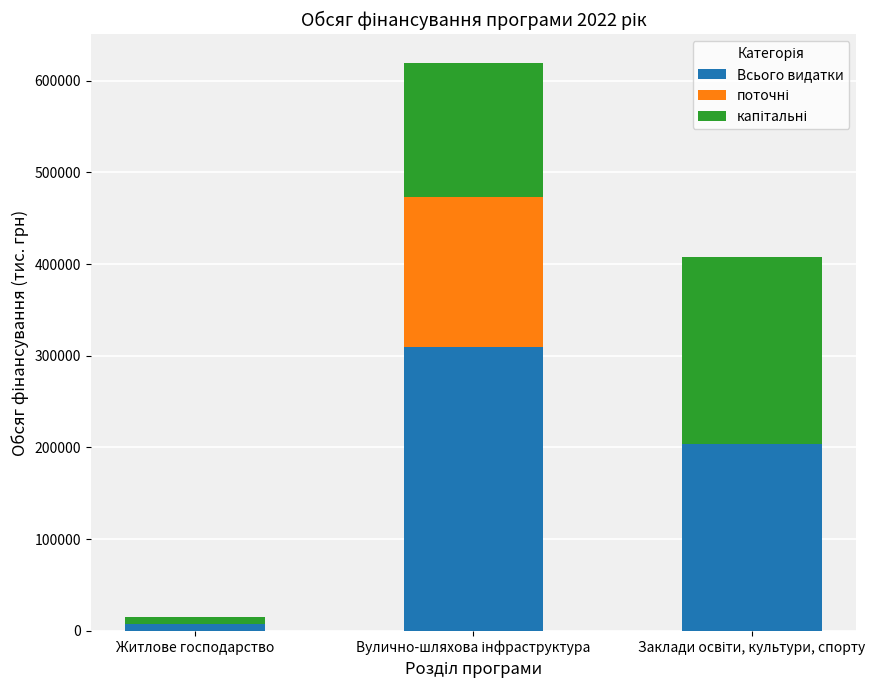

What is the highest value of the Всього видатки series?

309759.2